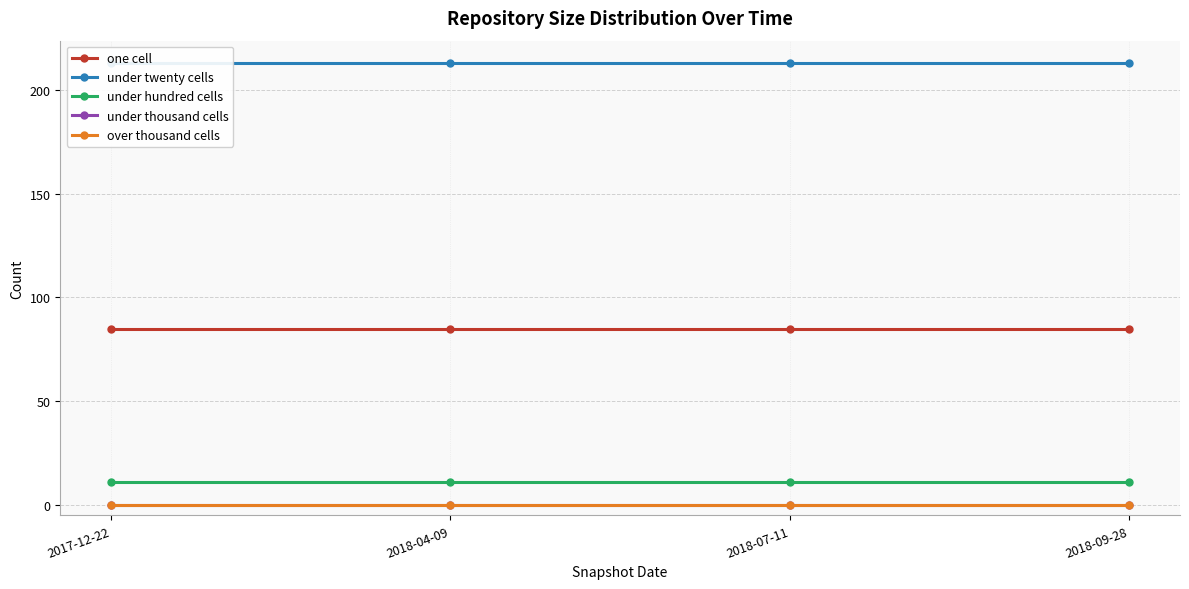

Which has a higher value, 2018-07-11 or 2018-04-09?

2018-07-11